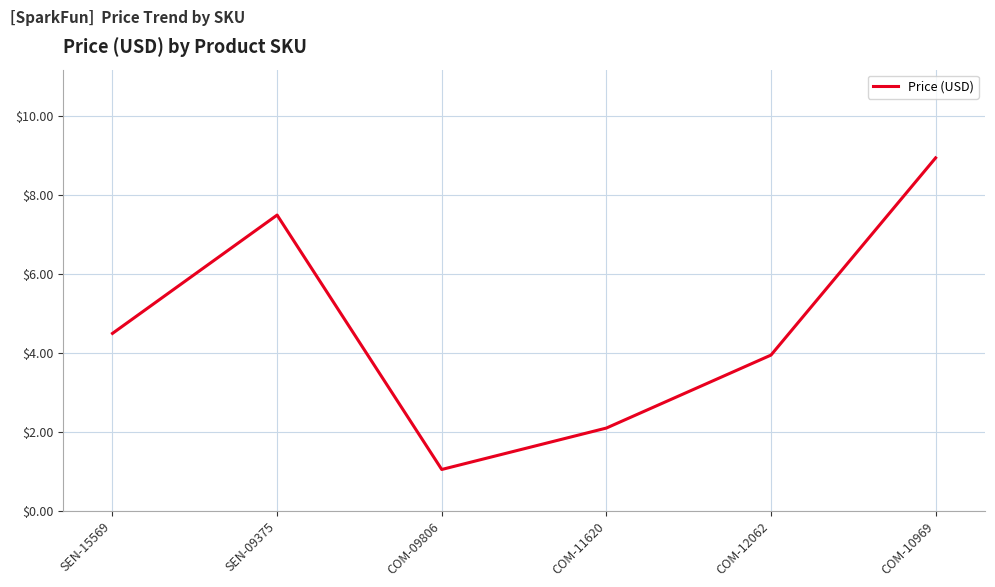

At which category does the data reach its first local peak?

SEN-09375